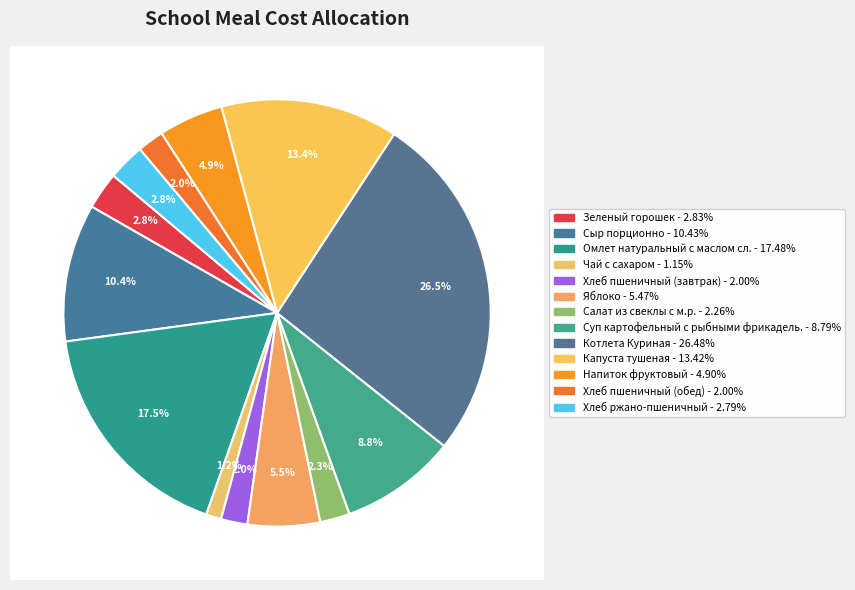

Does Яблоко account for over 50% of the chart?

No